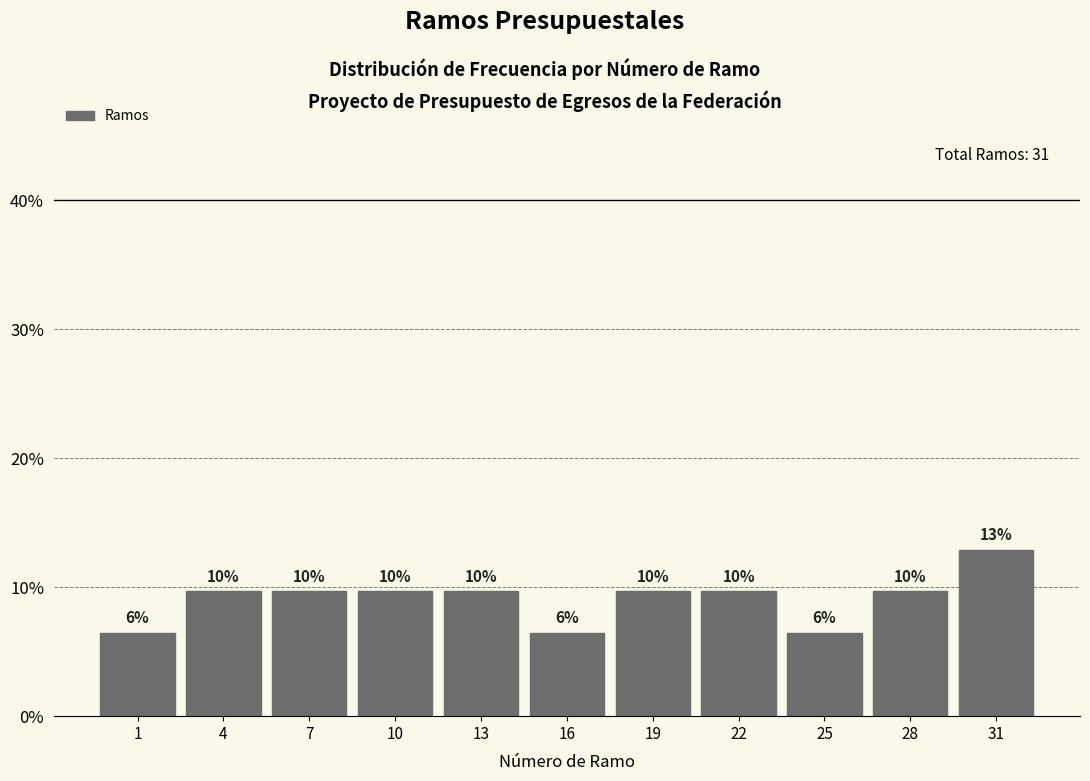

Are the bars horizontal?

No